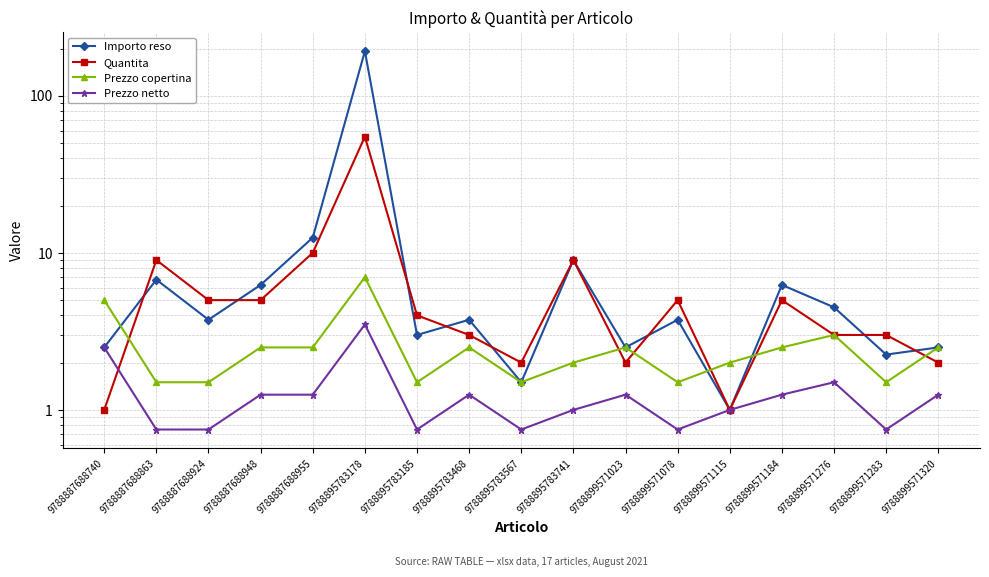

What is the difference between the highest and lowest values at 9788899571078?

4.2